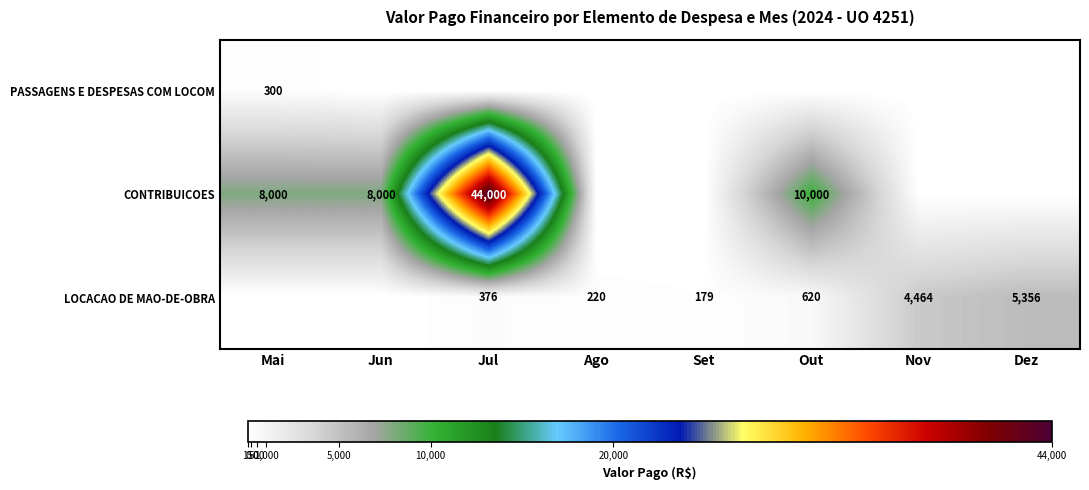

What is the greatest value displayed?

44000.0